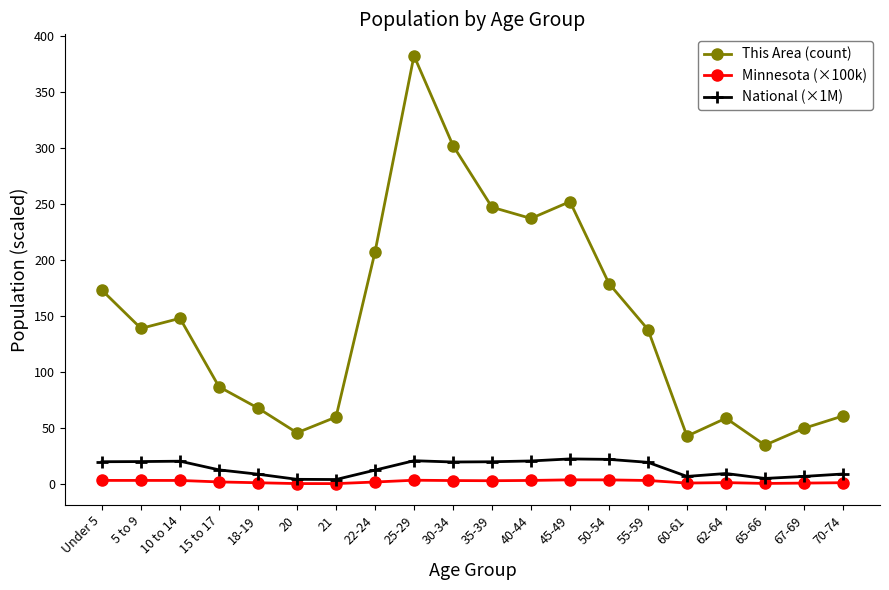

Read the National (×1M) value at Under 5.

20.2